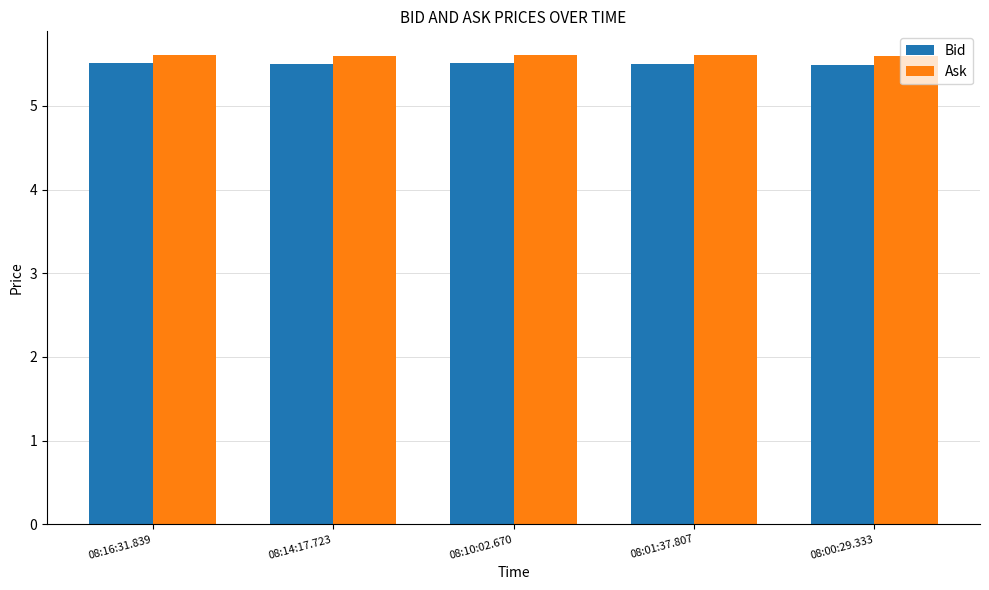

Reading right to left, transcribe all the data shown in this chart.

Bid: 08:00:29.333=5.5	08:01:37.807=5.5	08:10:02.670=5.5	08:14:17.723=5.5	08:16:31.839=5.5
Ask: 08:00:29.333=5.6	08:01:37.807=5.6	08:10:02.670=5.6	08:14:17.723=5.6	08:16:31.839=5.6